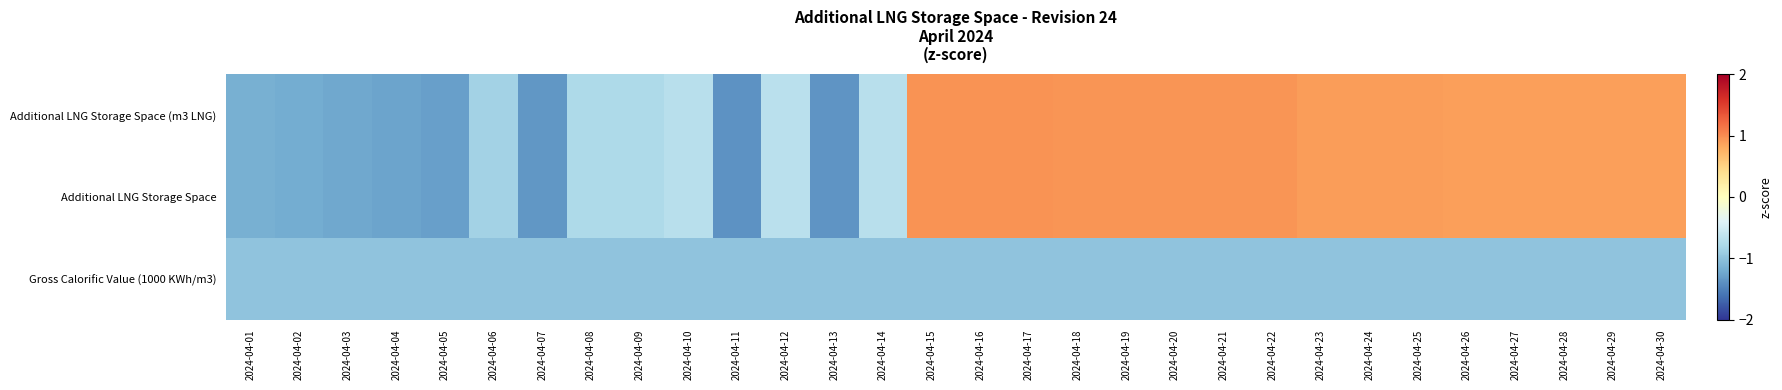

What is the smallest value displayed?

-1.4